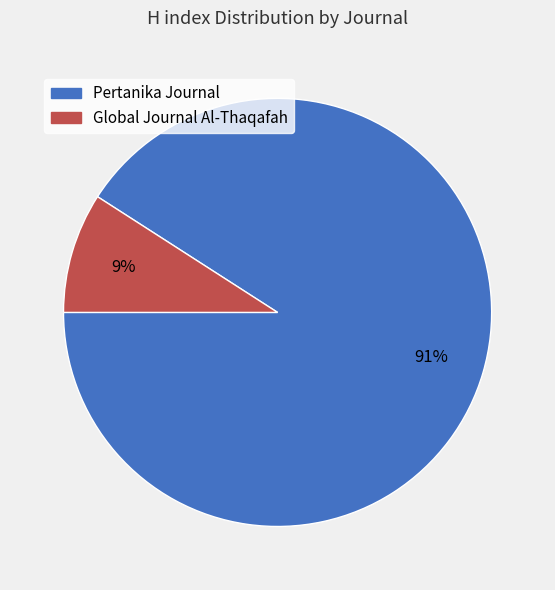

Is there any slice that represents more than half of the pie?

Yes